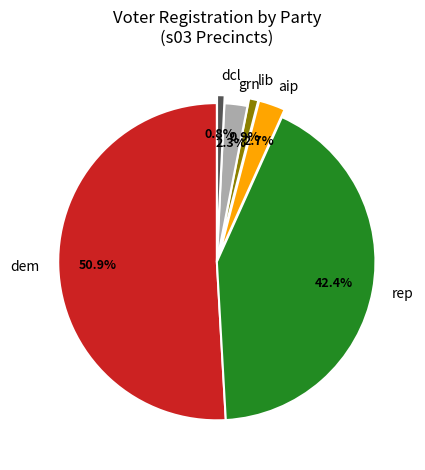

To the nearest percent, what percentage of the pie is lib?

1%